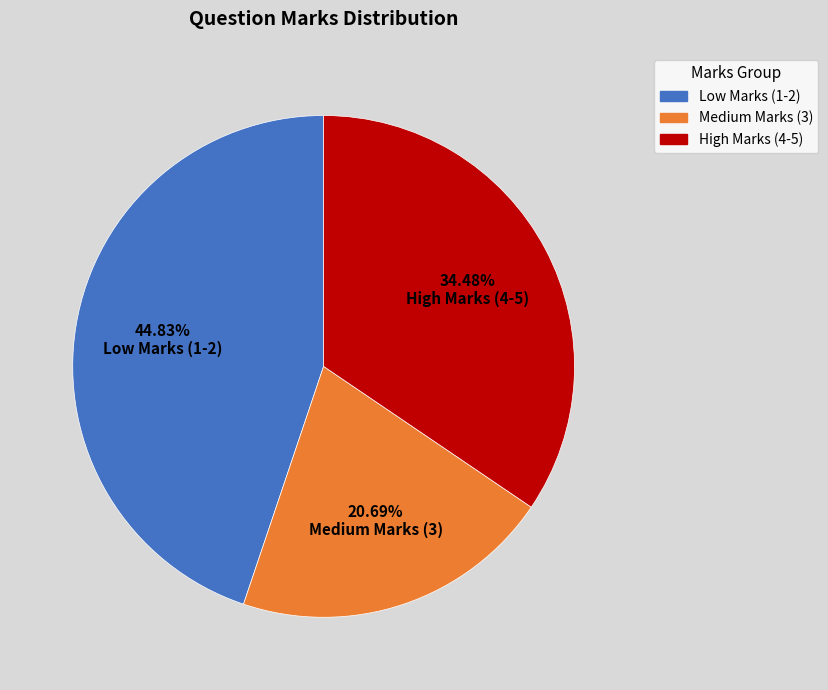

Does any single category account for the majority?

No